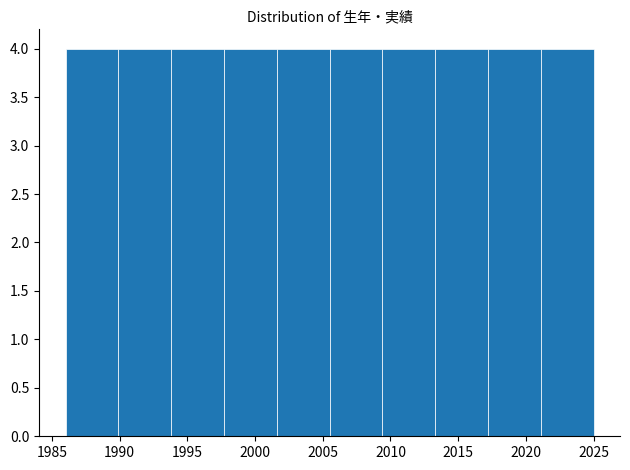

How tall is the bar that spans 1986.0 to 1989.9 on the x-axis? Neither the bar edges nor the heights are printed on the chart, so give them approximately, as read against the axes.

4